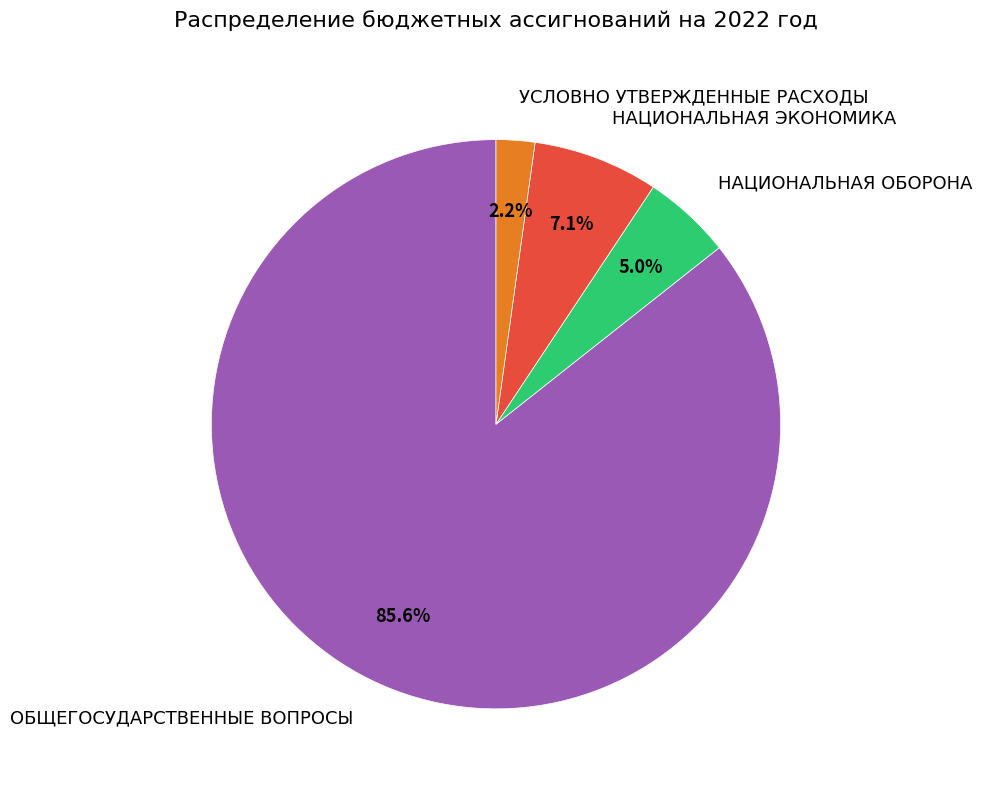

Which category has the biggest portion of the pie?

ОБЩЕГОСУДАРСТВЕННЫЕ ВОПРОСЫ